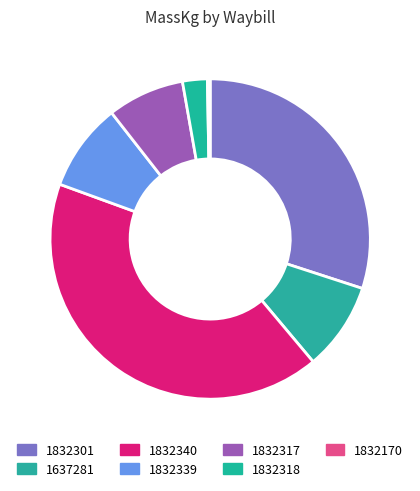

Does 1832340 account for over 50% of the chart?

No